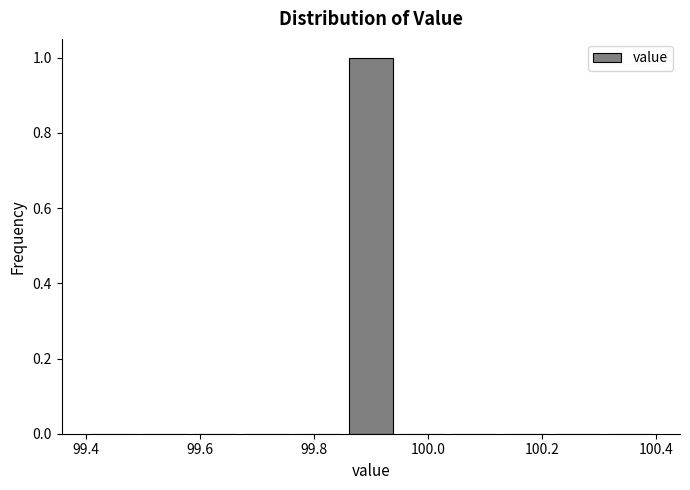

Over which range of the x-axis is the bar tallest?

99.86 to 99.94